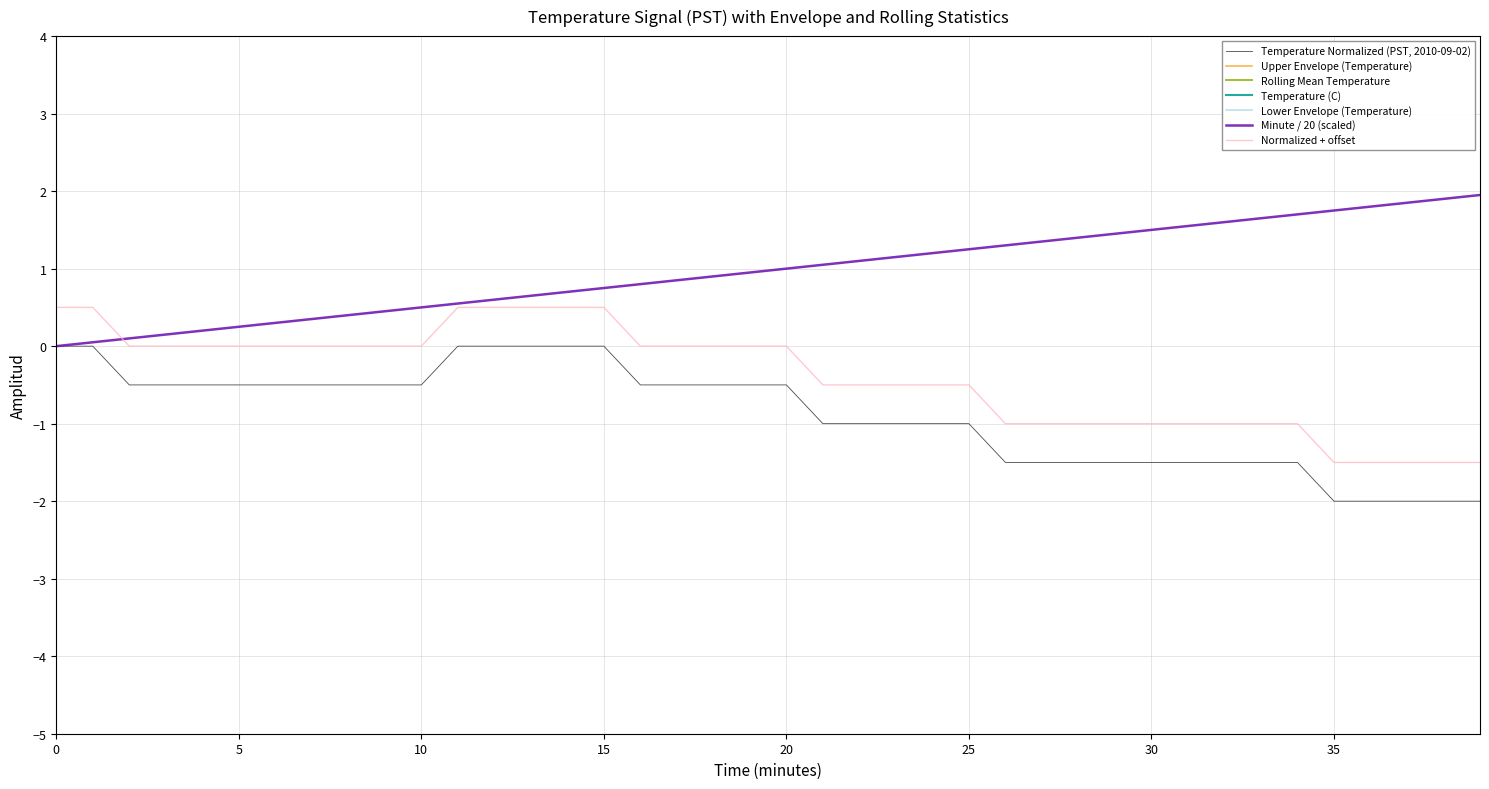

What is the spread (max minus min) of values at 3?

12.2